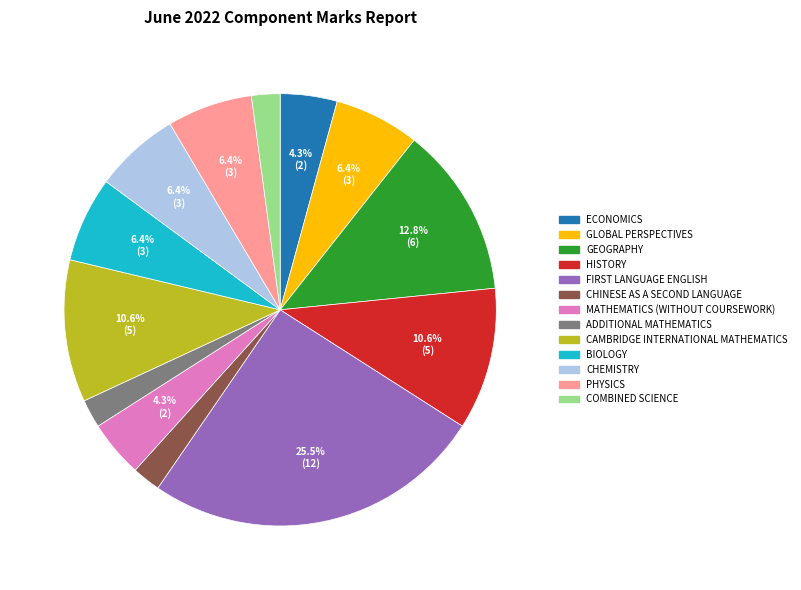

Which category has the biggest portion of the pie?

FIRST LANGUAGE ENGLISH